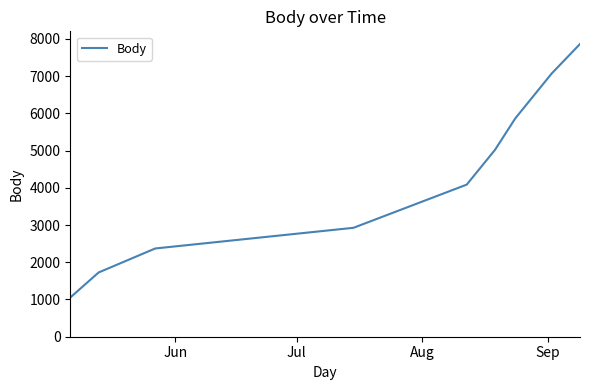

What is the smallest value displayed?

1053